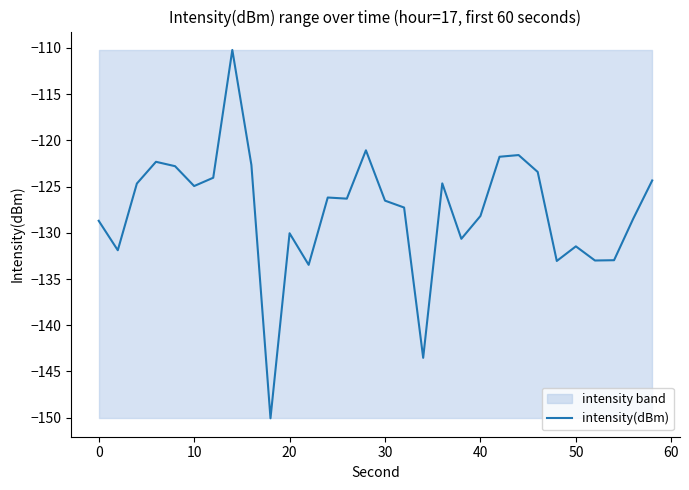

Count the number of values greater than -126.

13